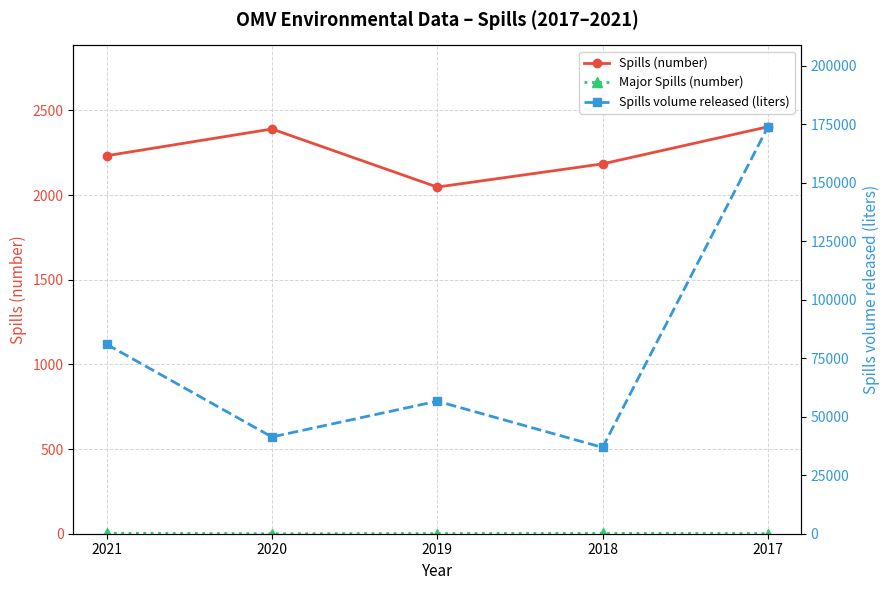

At which label does Spills (number) first exceed 2232?

2020